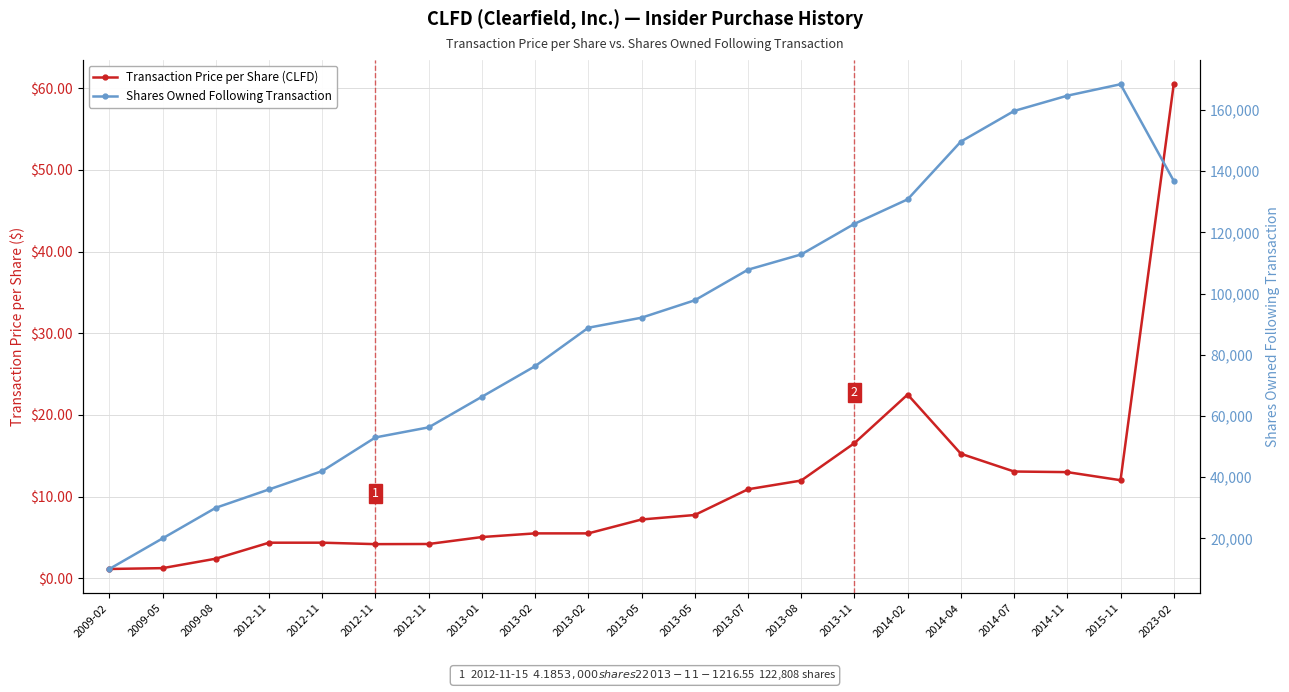

What is the spread (max minus min) of values at 2012-11?

35995.6